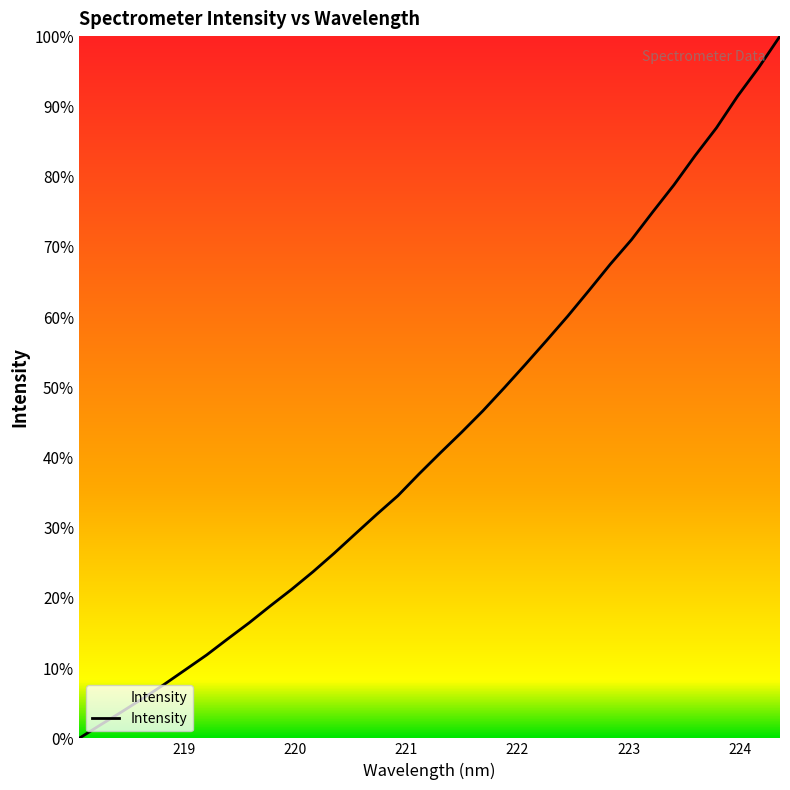

How many lines are shown in the chart?

1